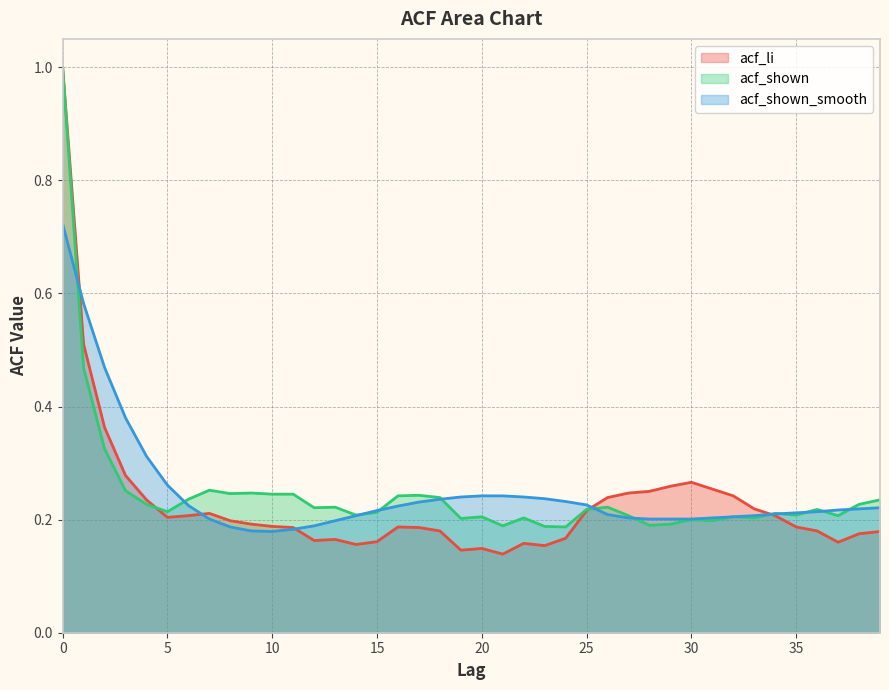

At 1, list the series in order from smallest to largest.

acf_shown, acf_li, acf_shown_smooth